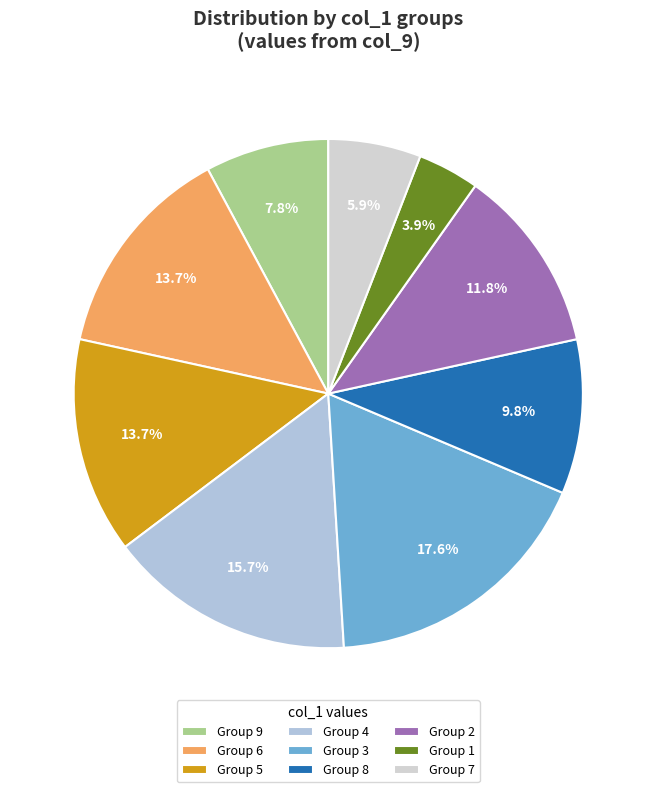

Count the number of slices in the pie.

9